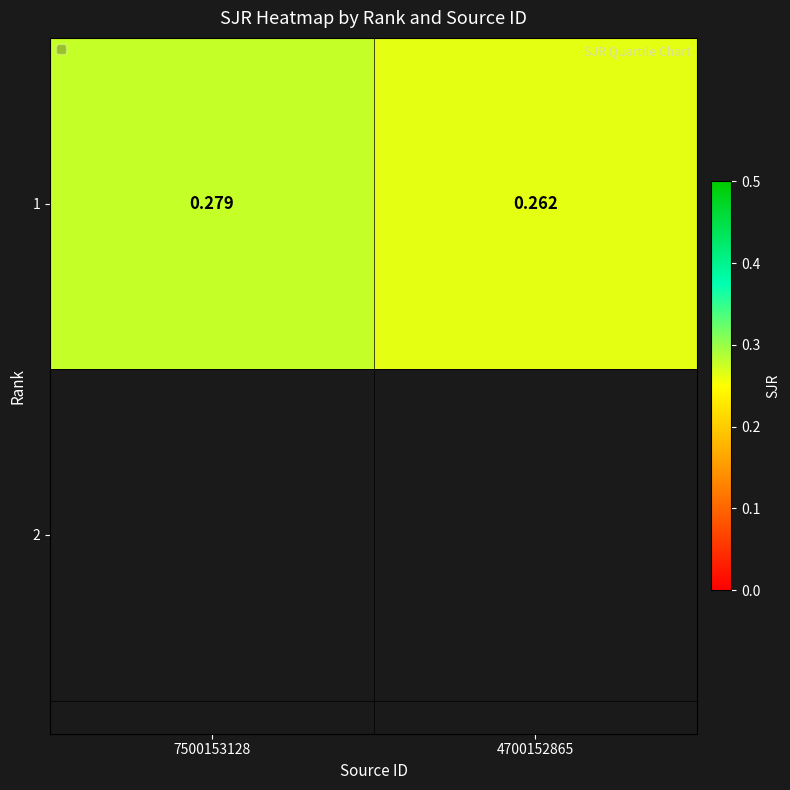

Is it true that the value at 4700152865 is 0.4?

False